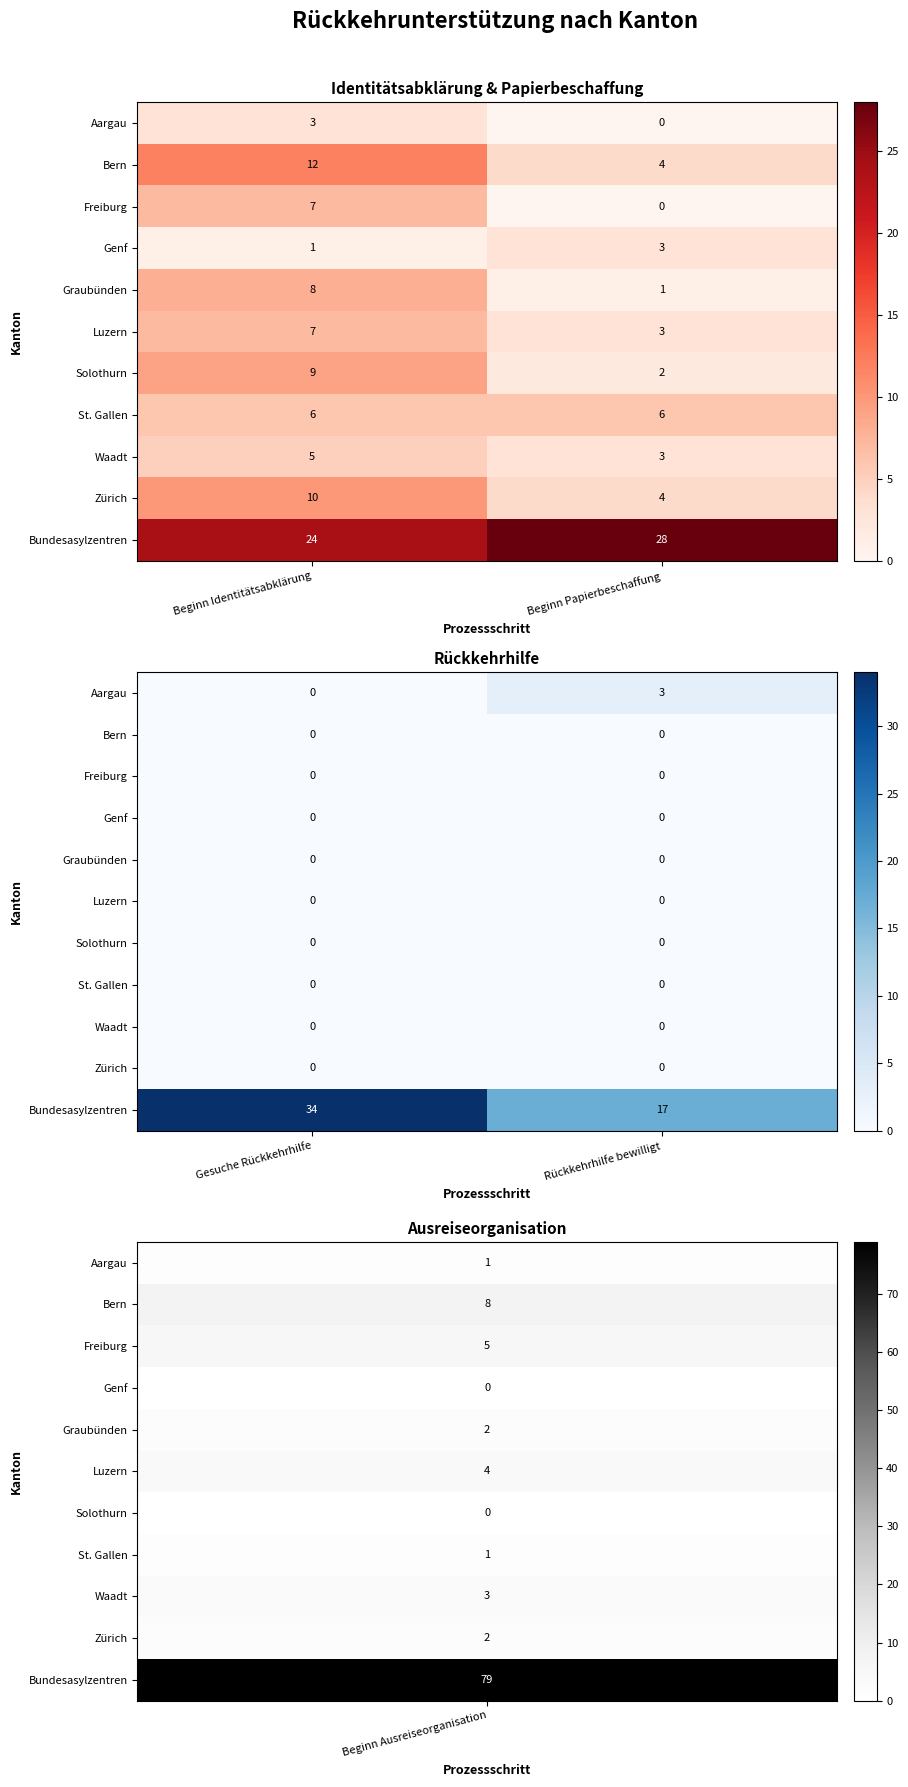

Between Gesuche Rückkehrhilfe and Rückkehrhilfe bewilligt, which is larger?

Rückkehrhilfe bewilligt